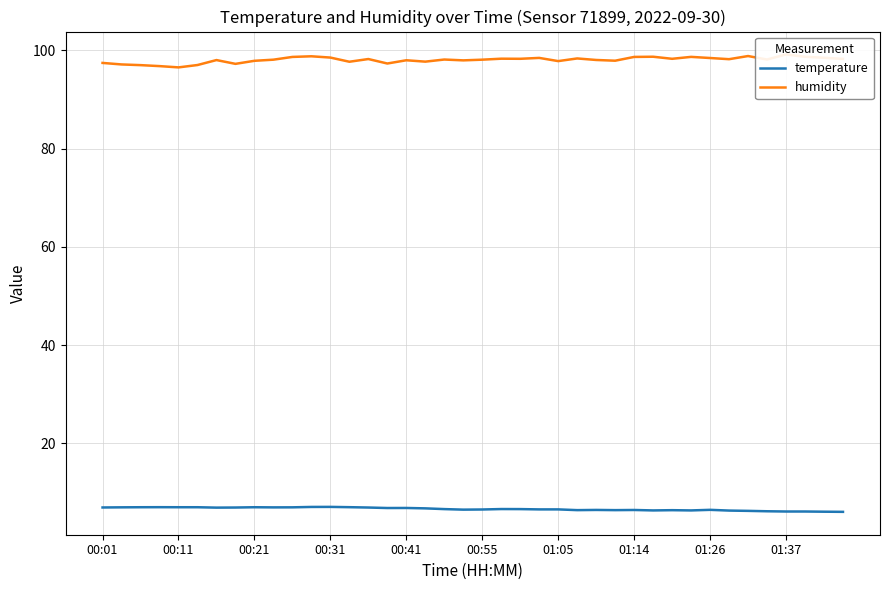

The temperature series shows 6.5 at 00:55. True or false?

True